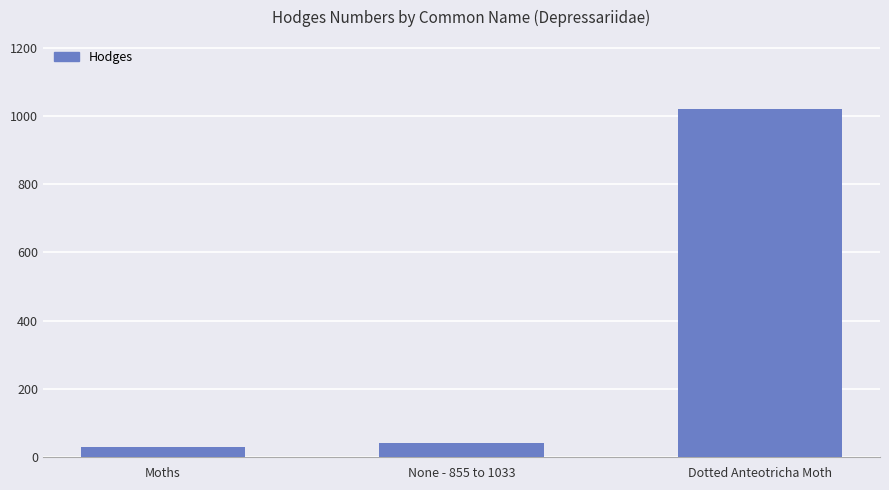

Reading right to left, extract all data points from this chart.

1019.0	42.0	29.0